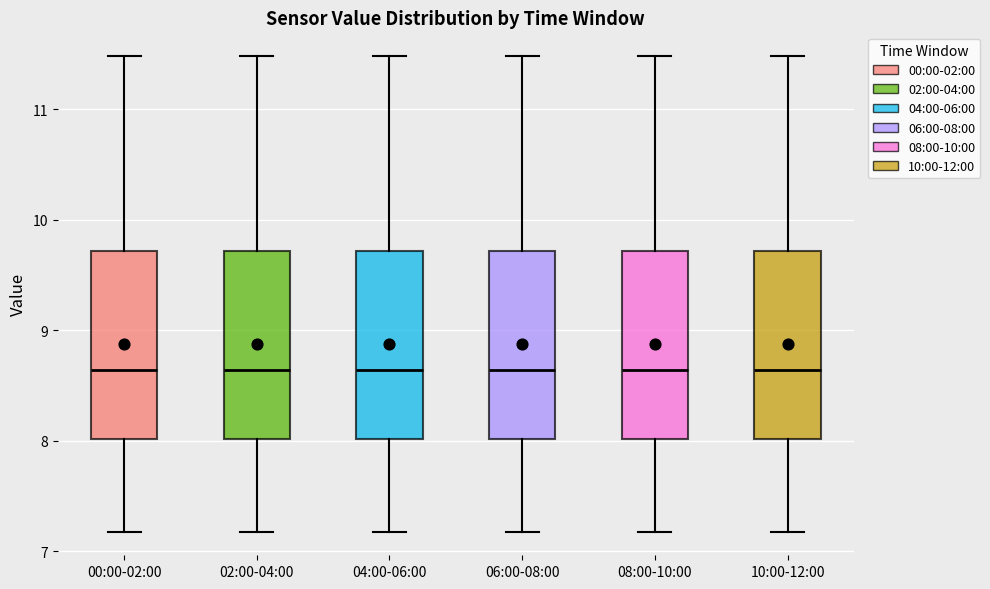

Where does the lower whisker of the box for 08:00-10:00 end on the y-axis? The values are not printed on the chart, so give them approximately, as read against the axis.

7.2